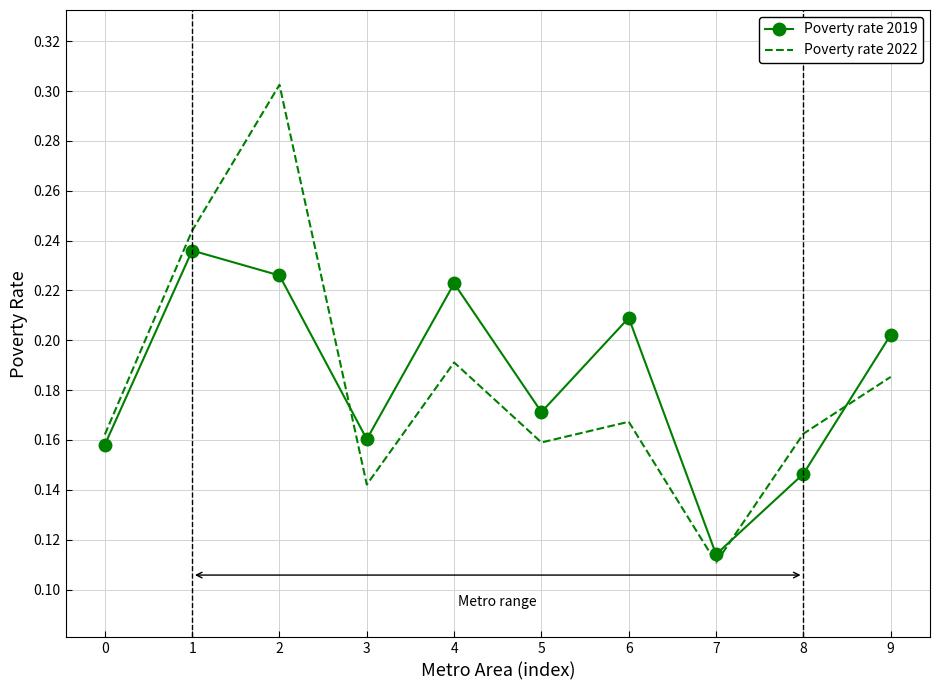

The Poverty rate 2019 series shows 0.2 at 1. True or false?

True